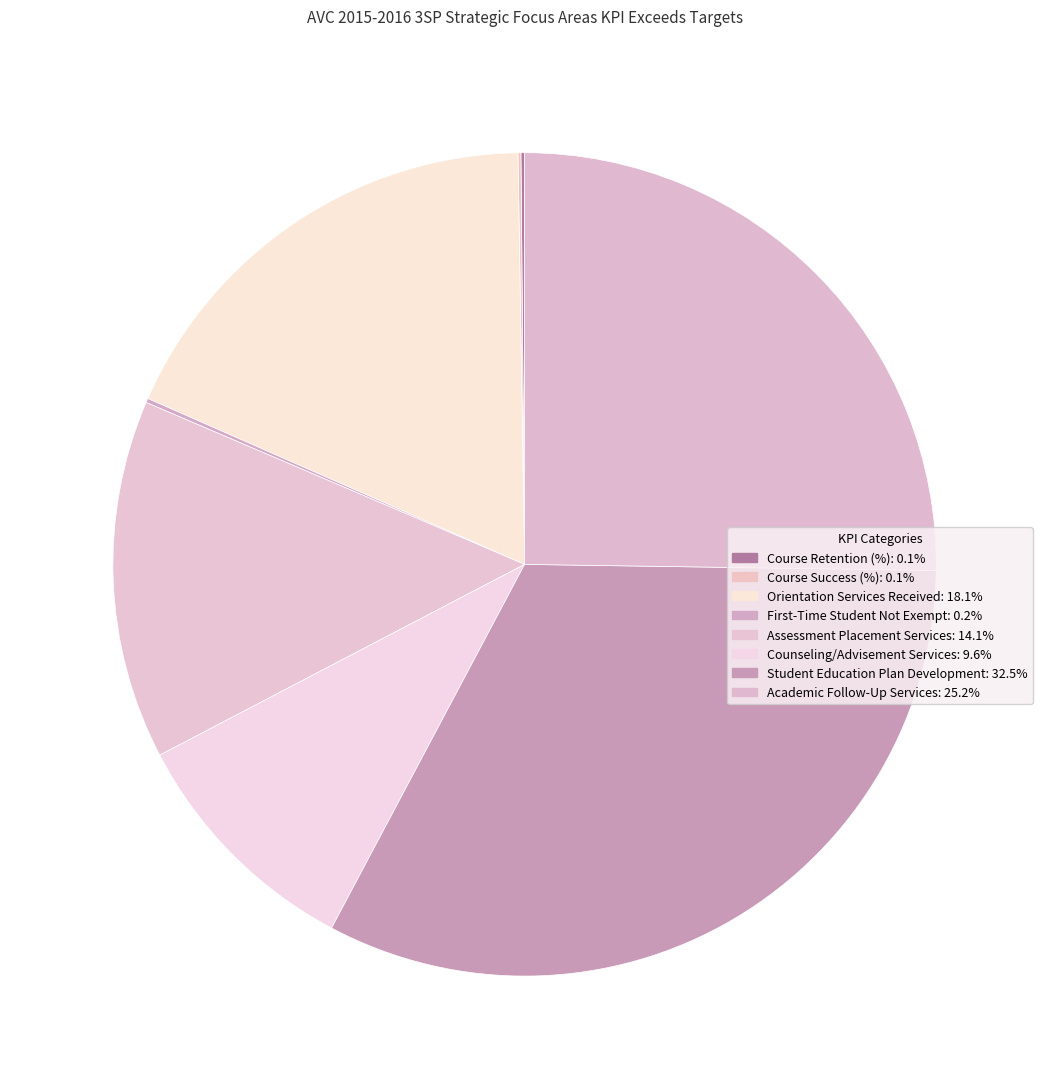

What percentage do Student Education Plan Development and Course Success (%) together represent?

32.6%